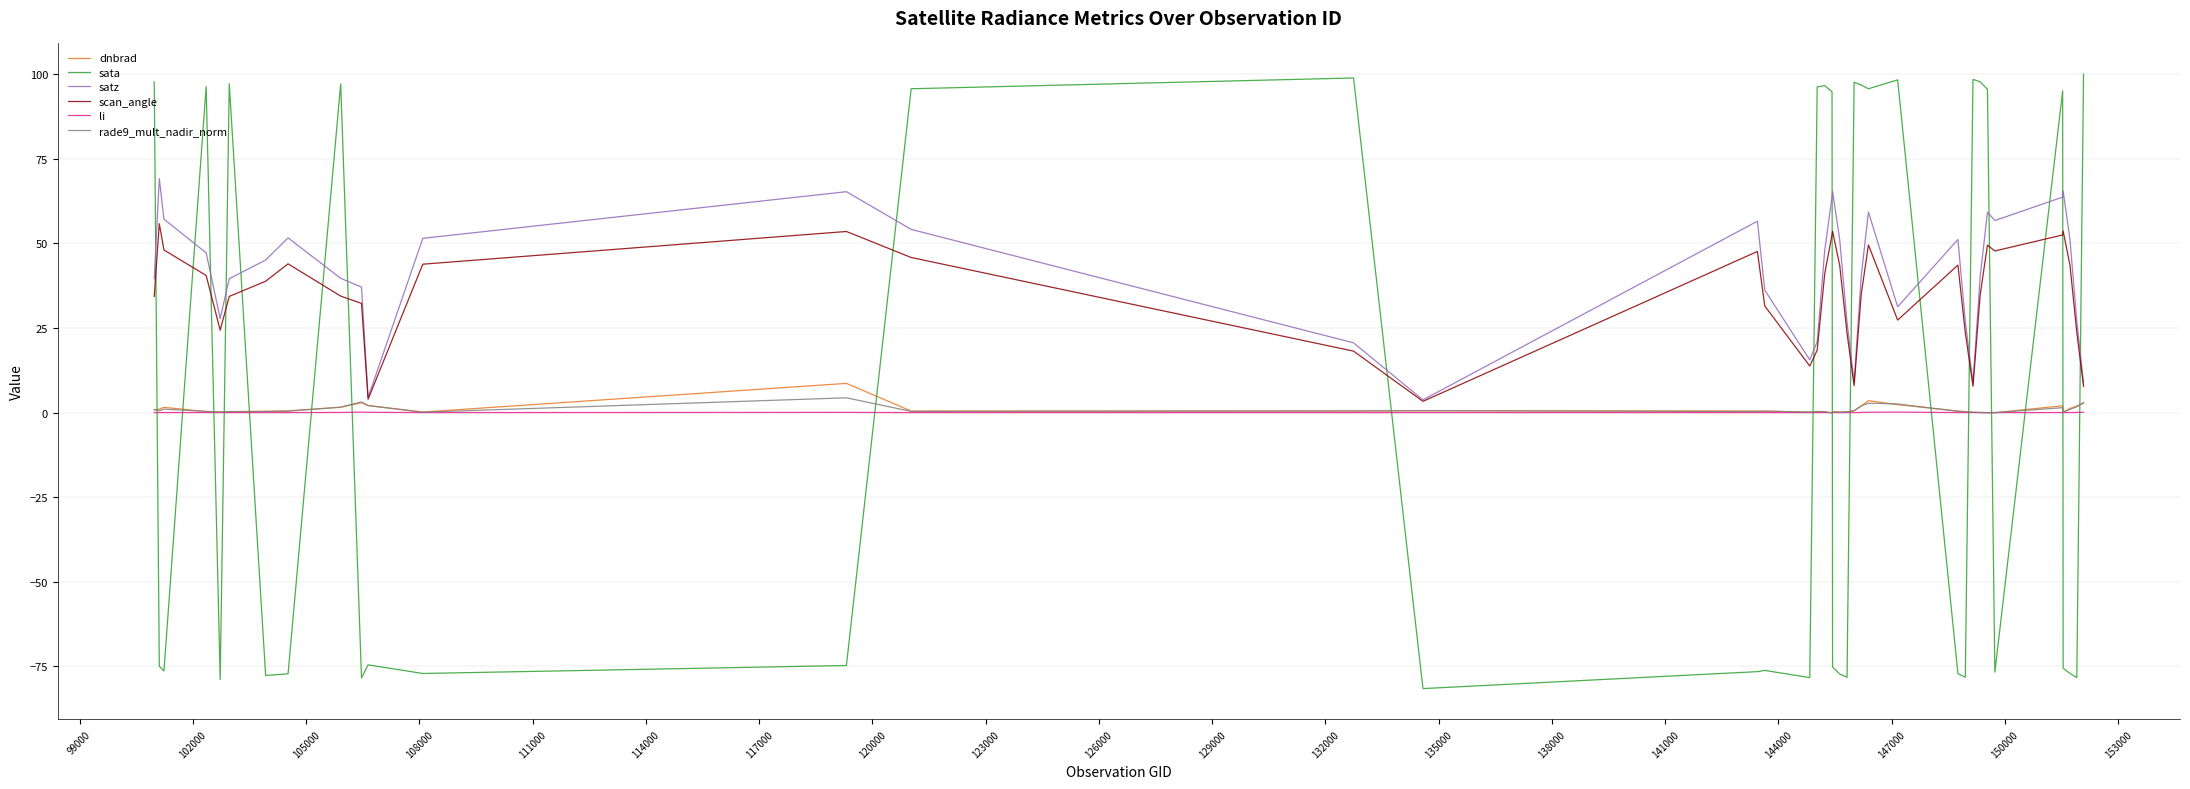

What is the highest value of the li series?

0.1